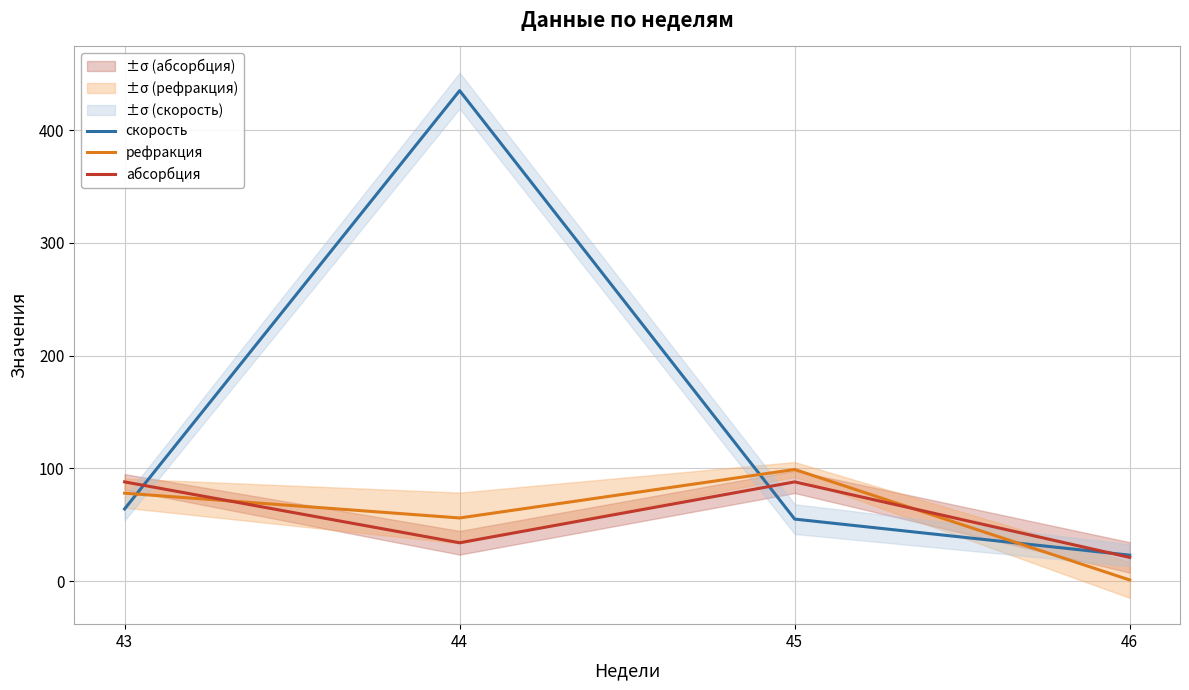

Between 45 and 46, which is larger?

45